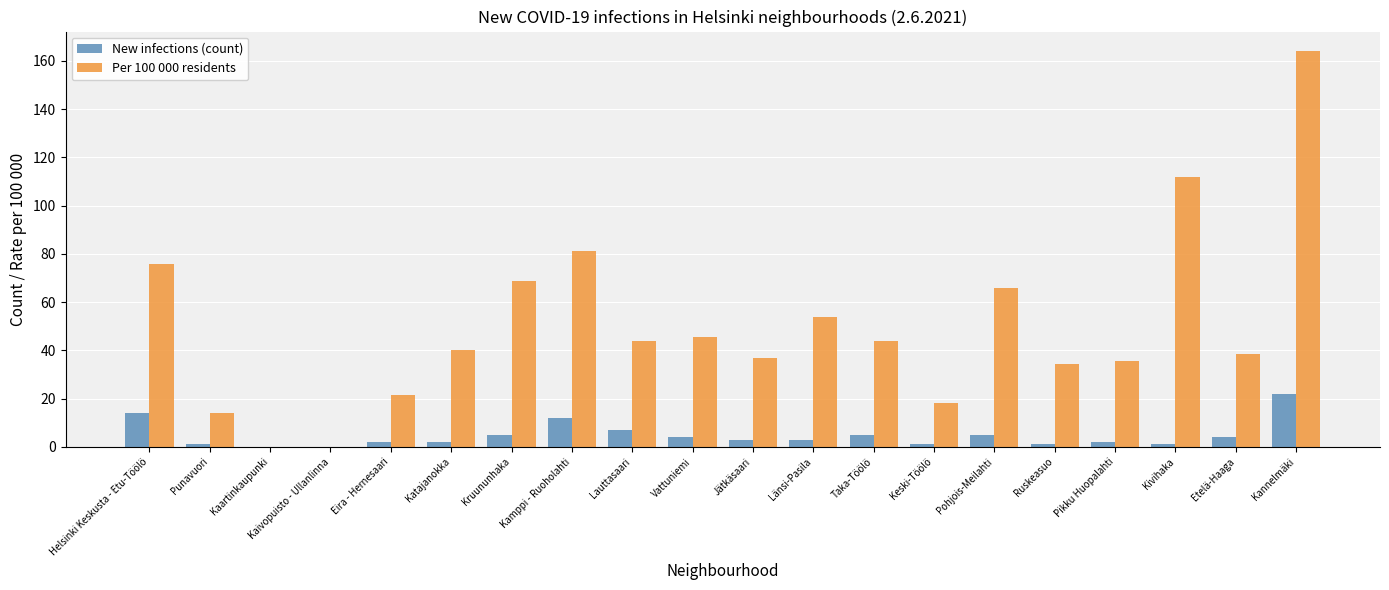

Which category has the highest value in the Per 100 000 residents series?

Kannelmäki